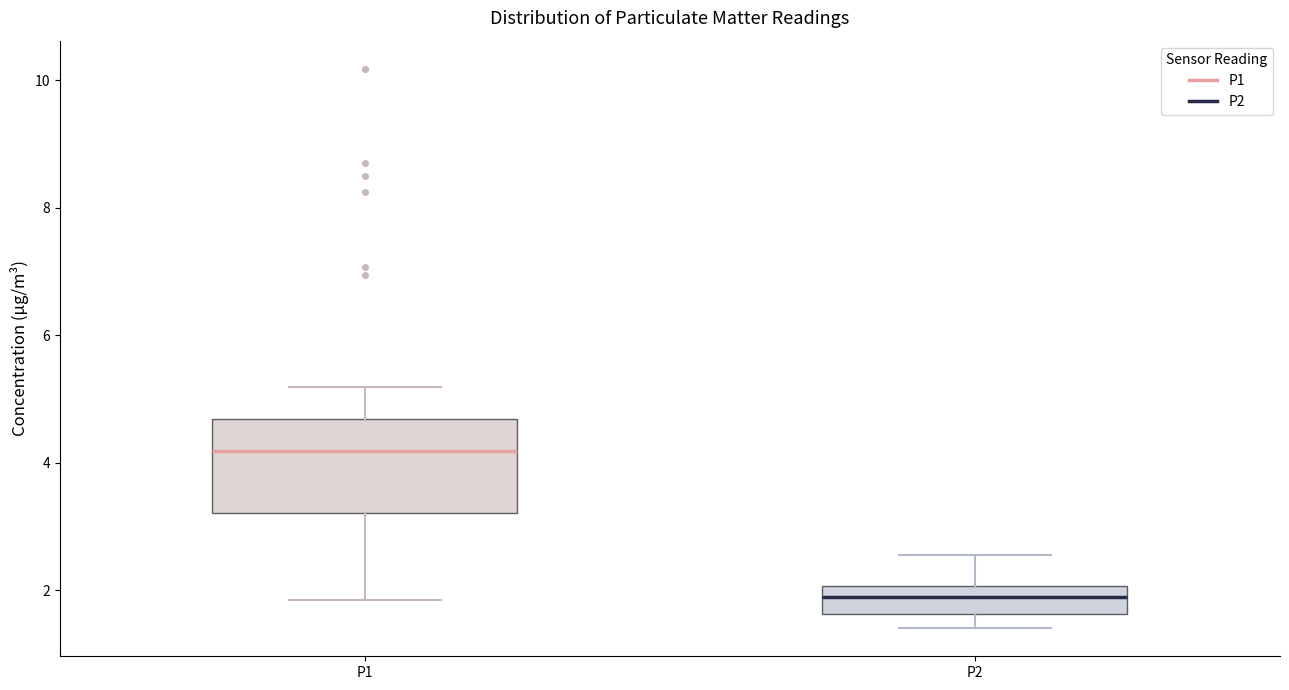

Where does the lower whisker of the box for P2 end on the y-axis? The values are not printed on the chart, so give them approximately, as read against the axis.

1.4